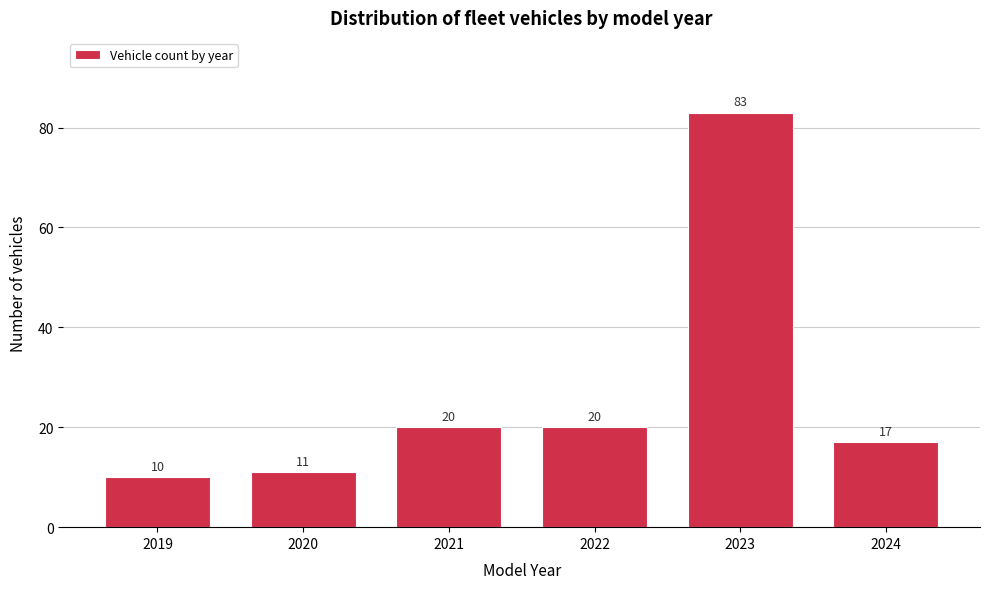

Reading left to right, extract all data points from this chart.

2019=10	2020=11	2021=20	2022=20	2023=83	2024=17